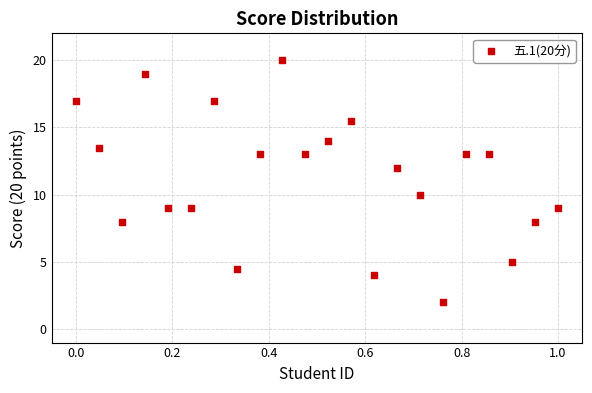

What is the range of Y values (max minus min)?

18.0